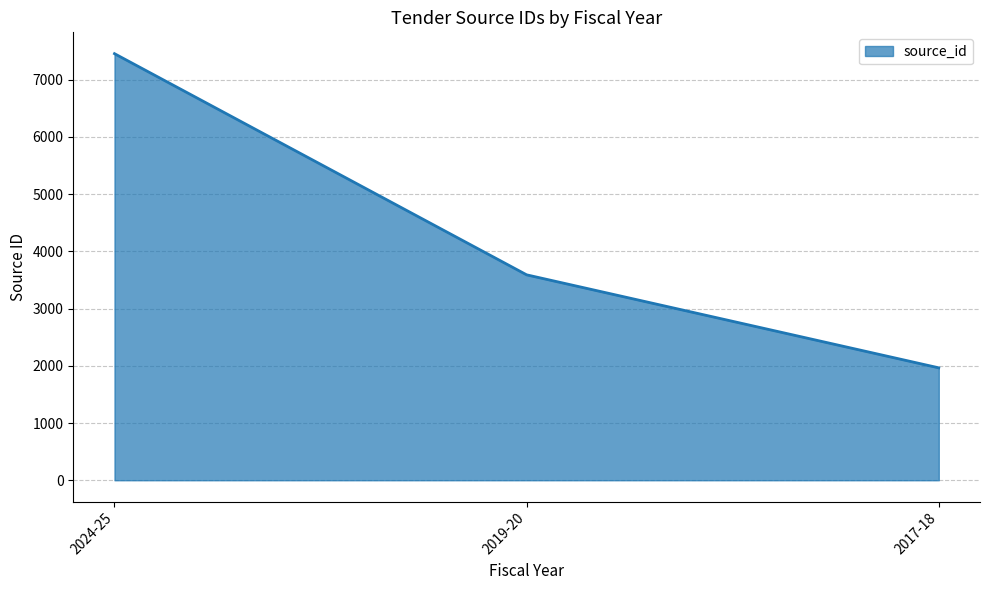

Rank the categories by value from lowest to highest.

2017-18, 2019-20, 2024-25